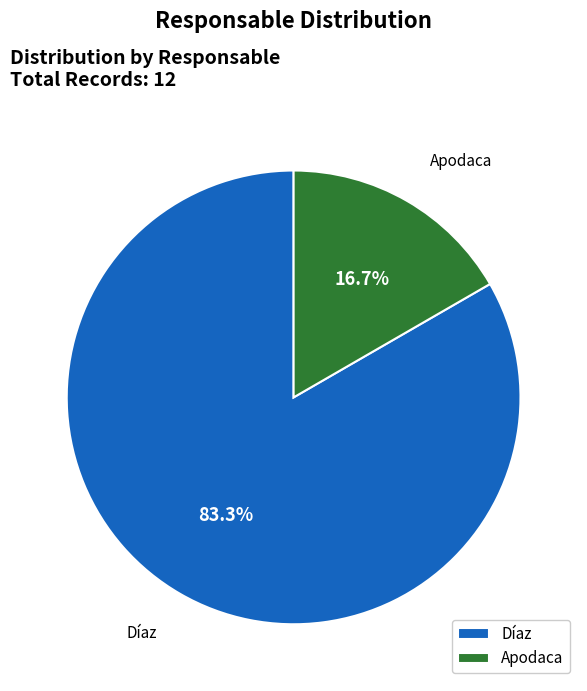

To the nearest percent, what is the difference between the largest and smallest slice percentages?

67%